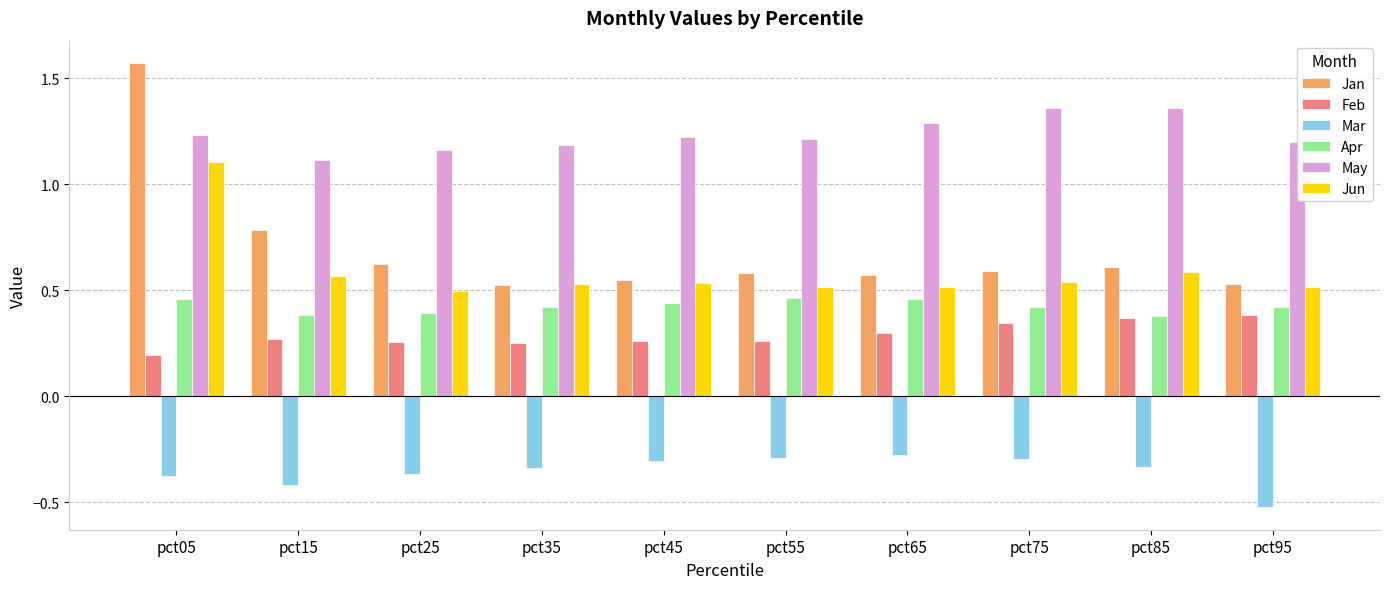

Which series has the widest spread of values?

Jan